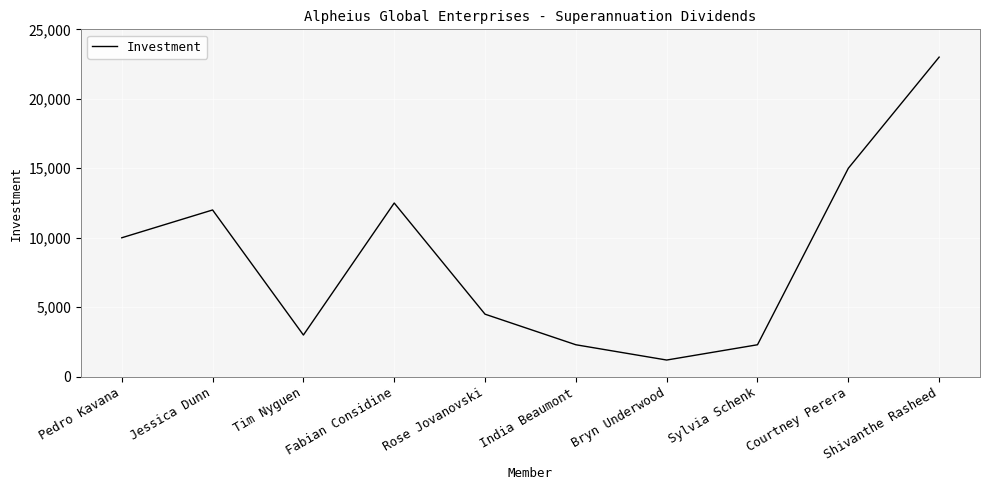

What value does the data have at Rose Jovanovski?

4500